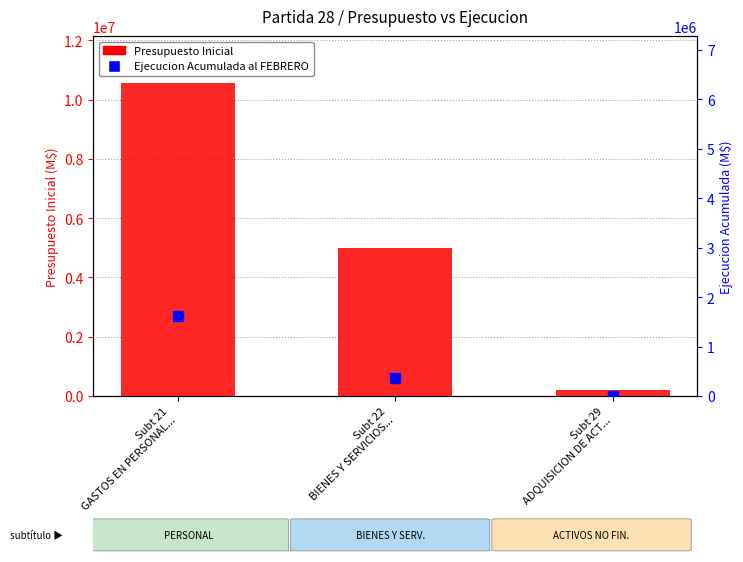

Which series has the widest spread of Y values?

Presupuesto Inicial